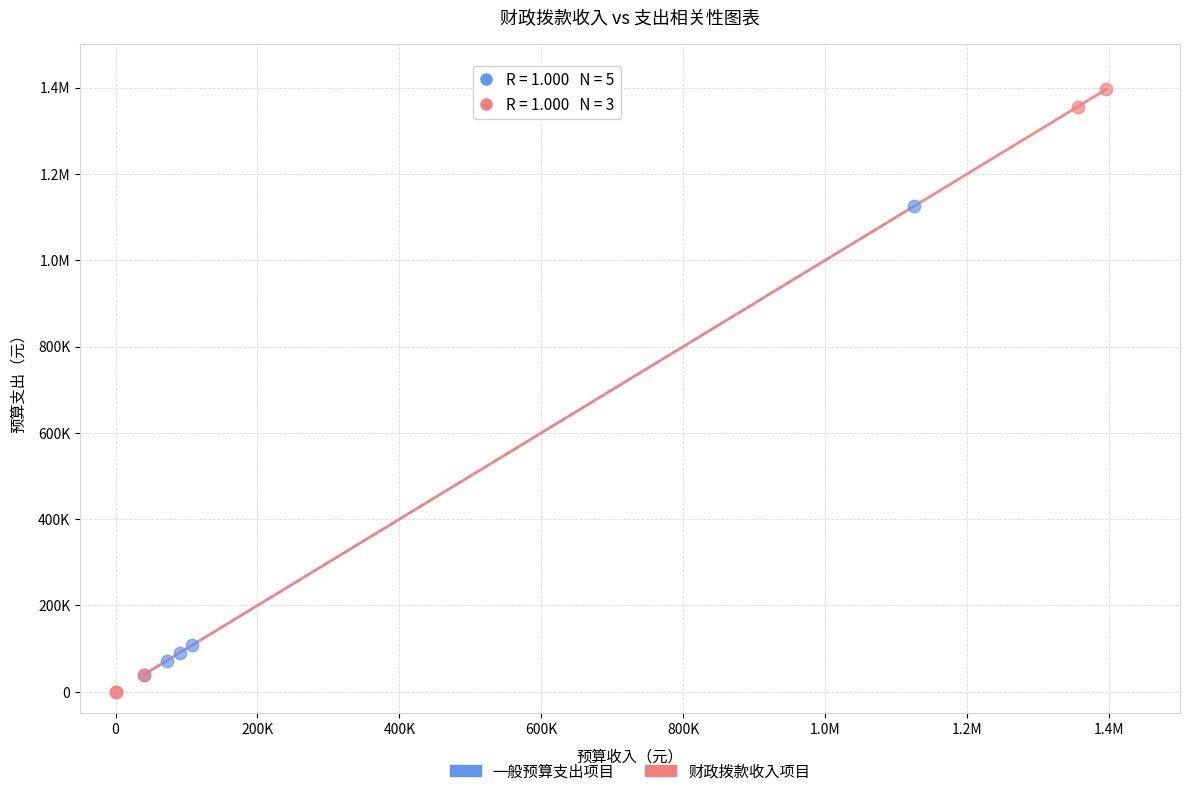

What are all the series names shown in the legend?

一般预算支出项目, 财政拨款收入项目